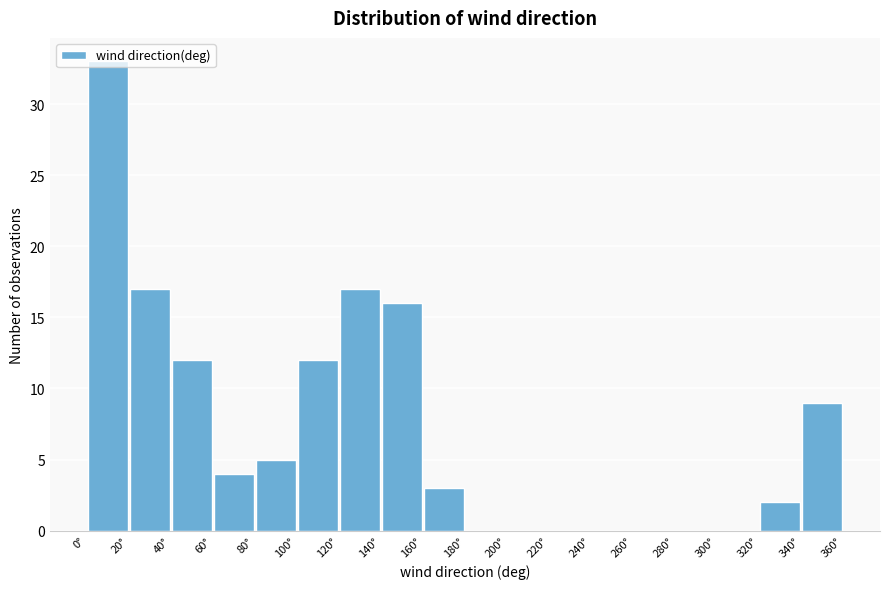

How tall is the bar that spans 0 to 20 on the x-axis? The values are not printed on the chart, so give them approximately, as read against the axis.

33